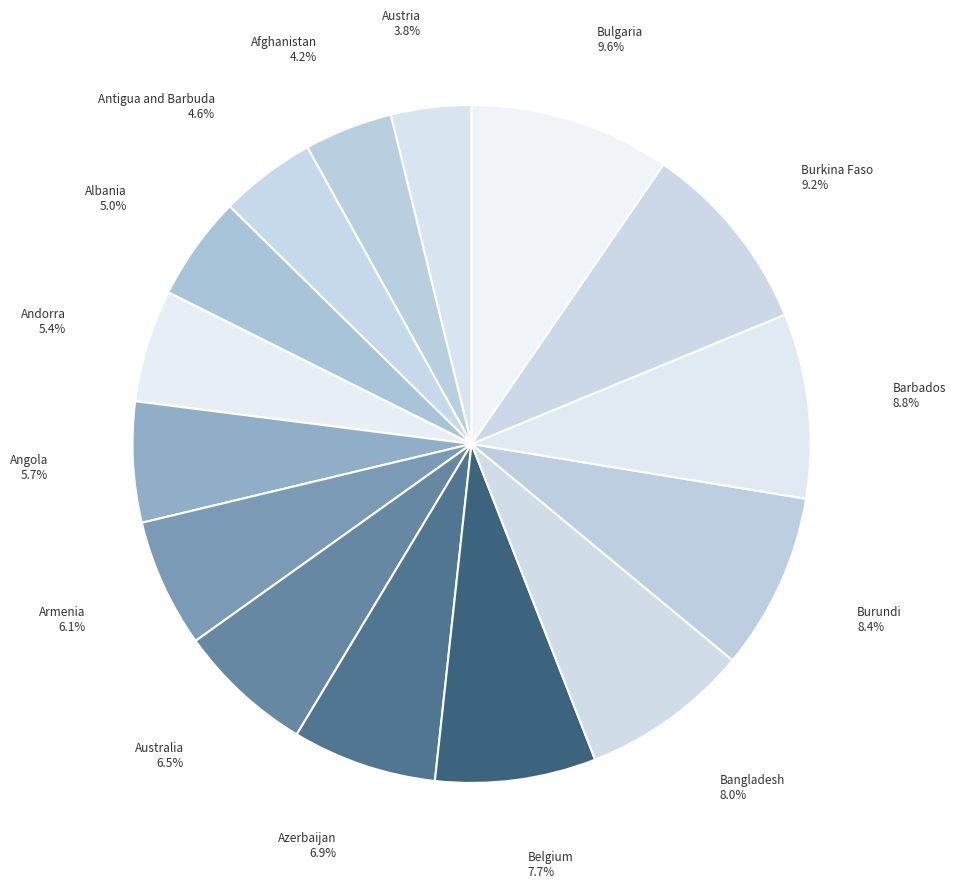

The Burundi slice represents 8% of the pie. True or false?

True